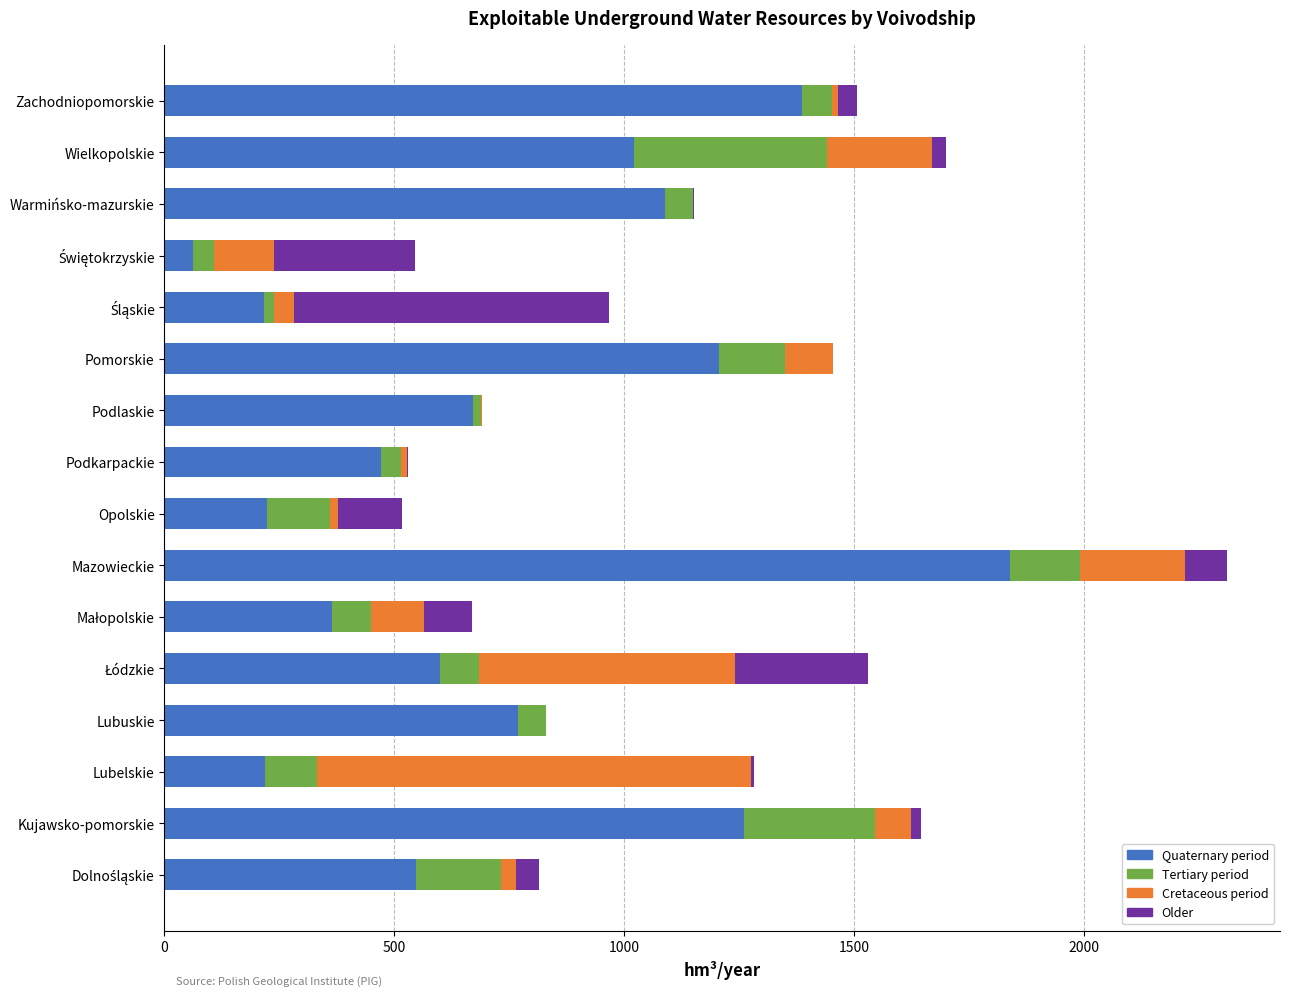

At which category is the sum across all series the highest?

Mazowieckie